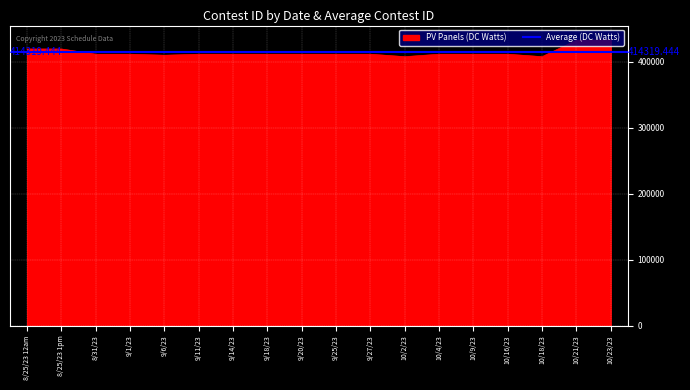

True or false: the data shows 171861 at 8/25/23 1pm.

False